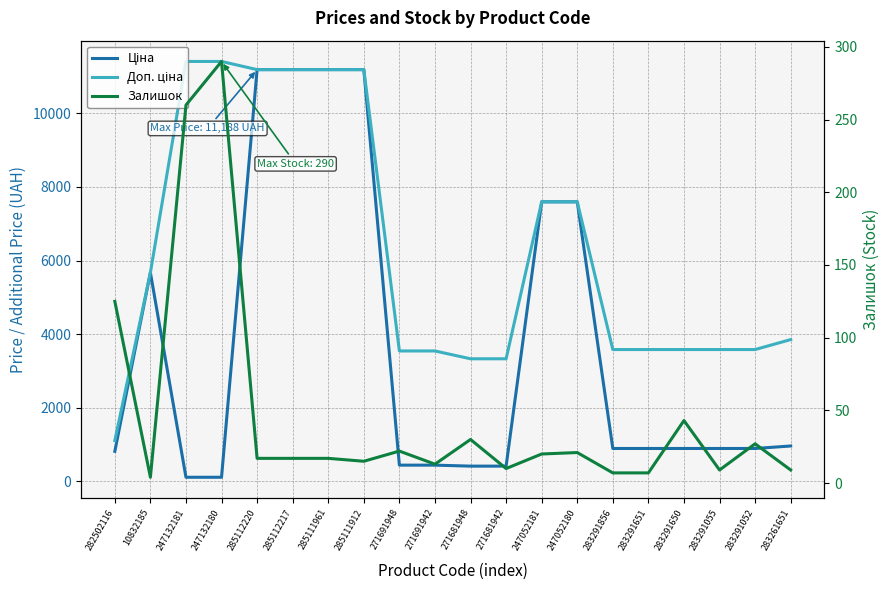

Which has a higher value, 271681948 or 283291650?

283291650